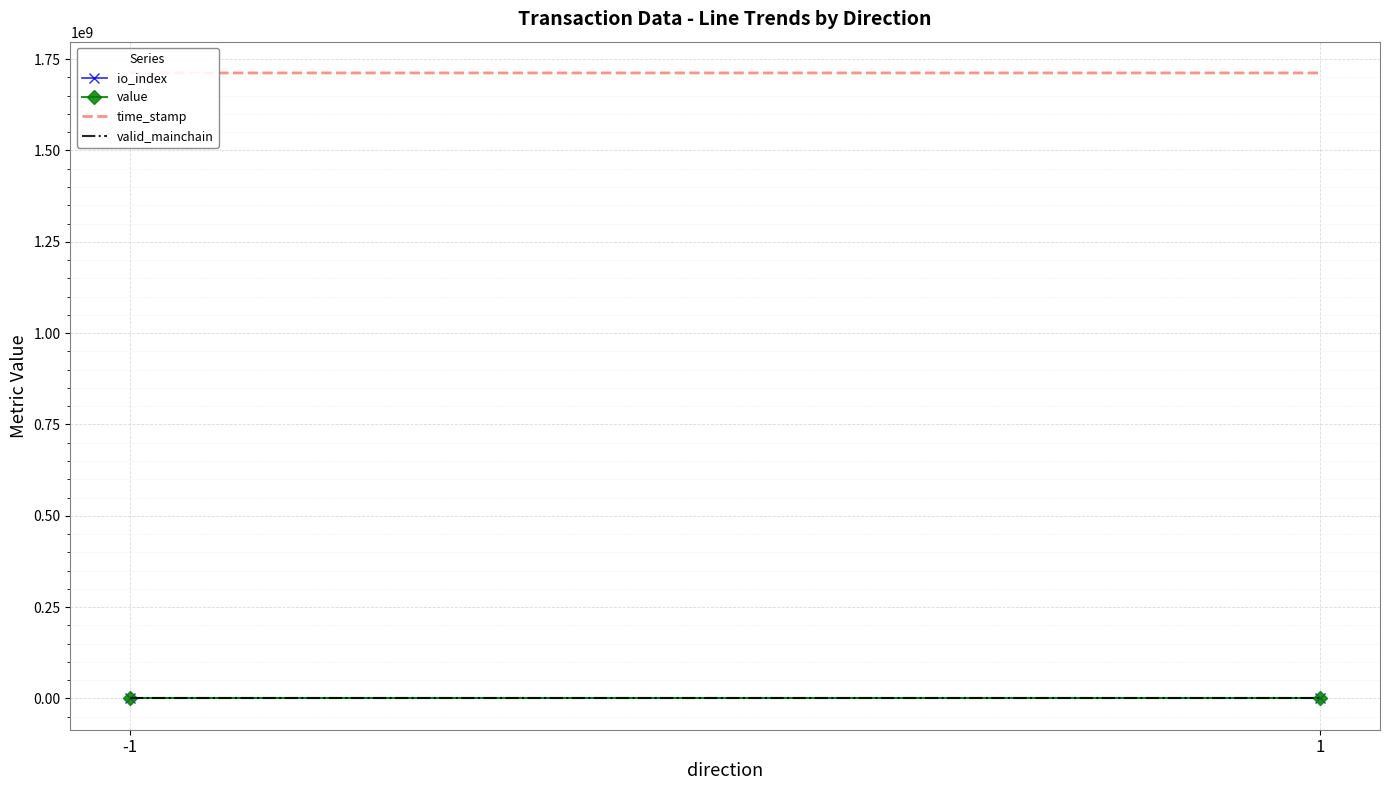

What is the sum of all io_index values?

1.0